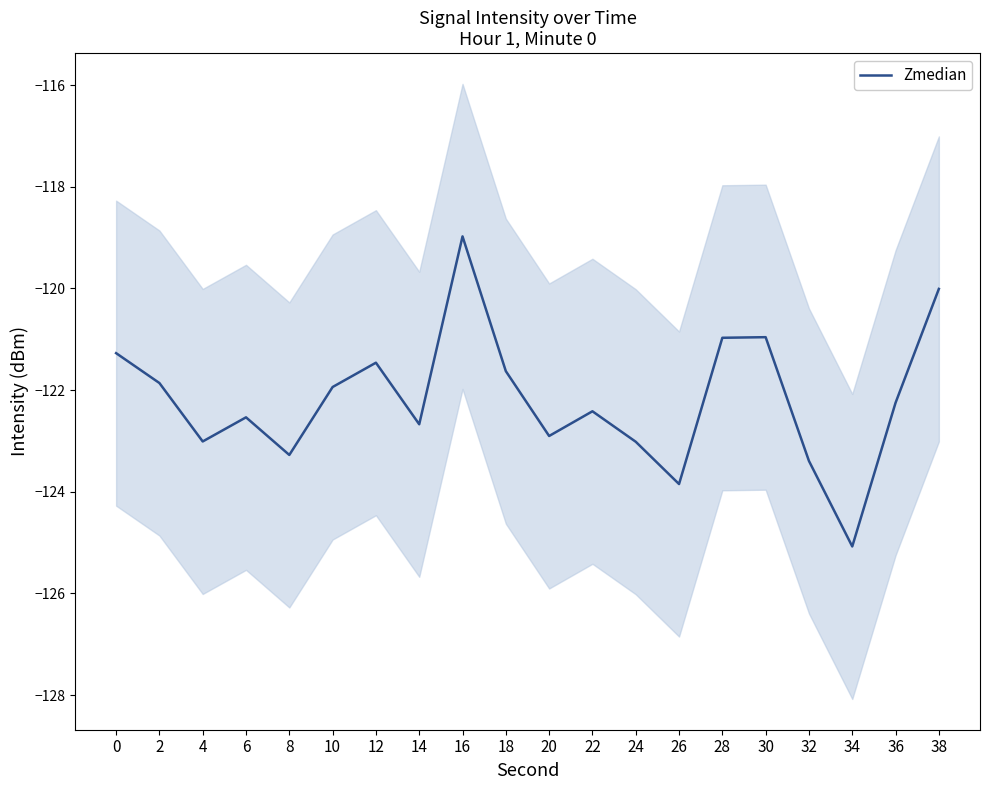

What is the value of the 18th point from the left?

-125.1